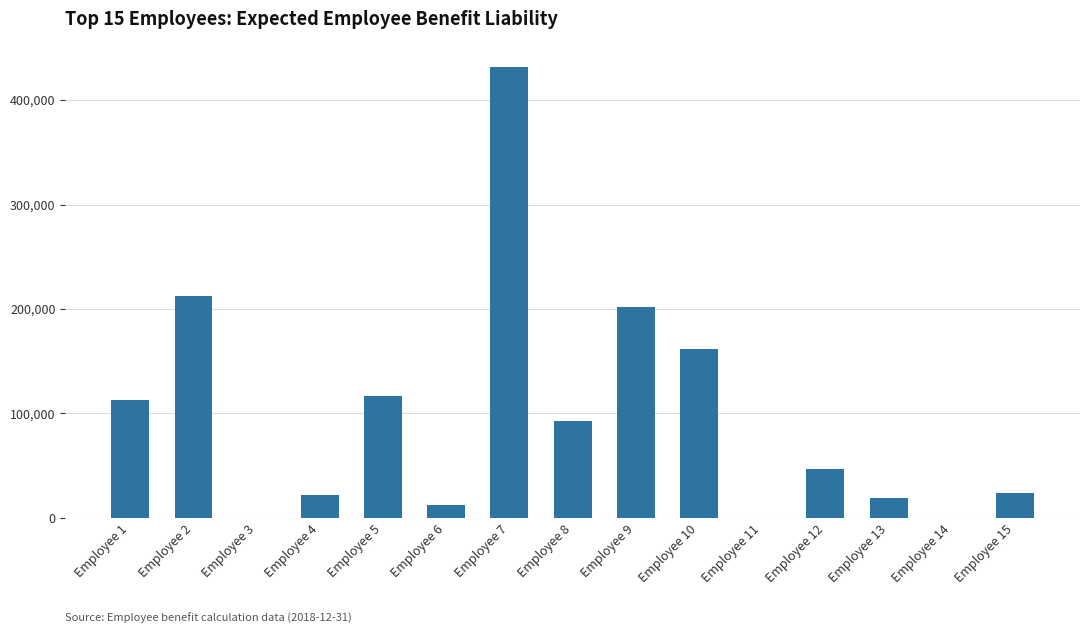

Which has a higher value, Employee 12 or Employee 9?

Employee 9